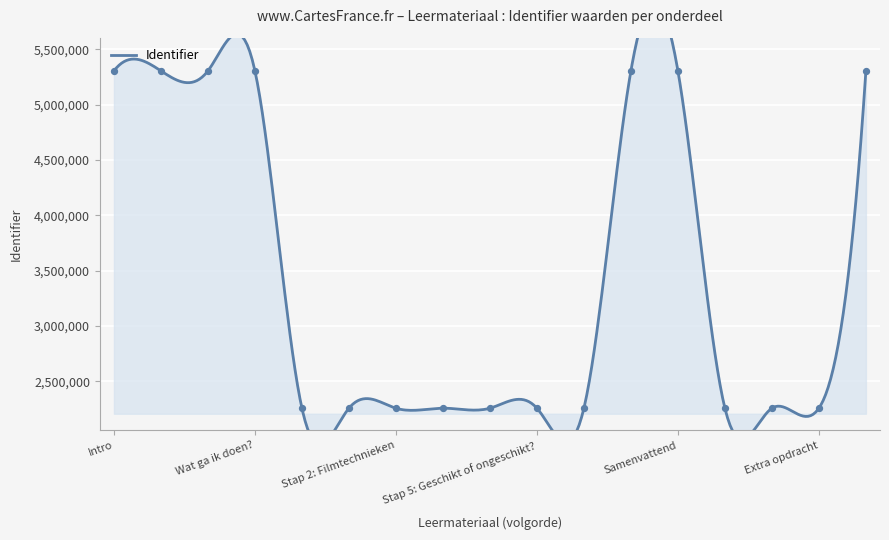

Approximately how many times larger is the value at Stap 2: Filmtechnieken compared to Stap 6: Castingwedstrijd?

1.0